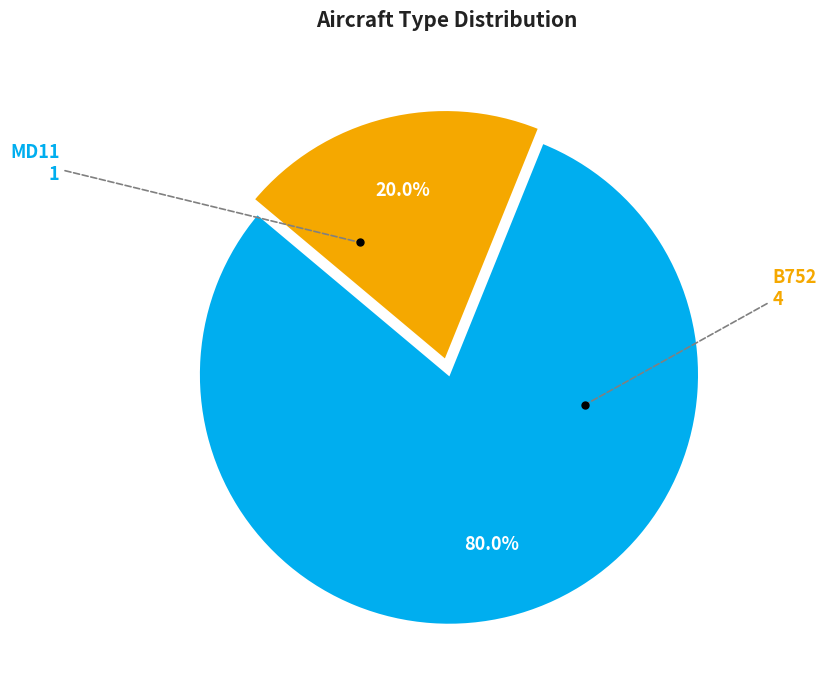

Is there any slice that represents more than half of the pie?

Yes